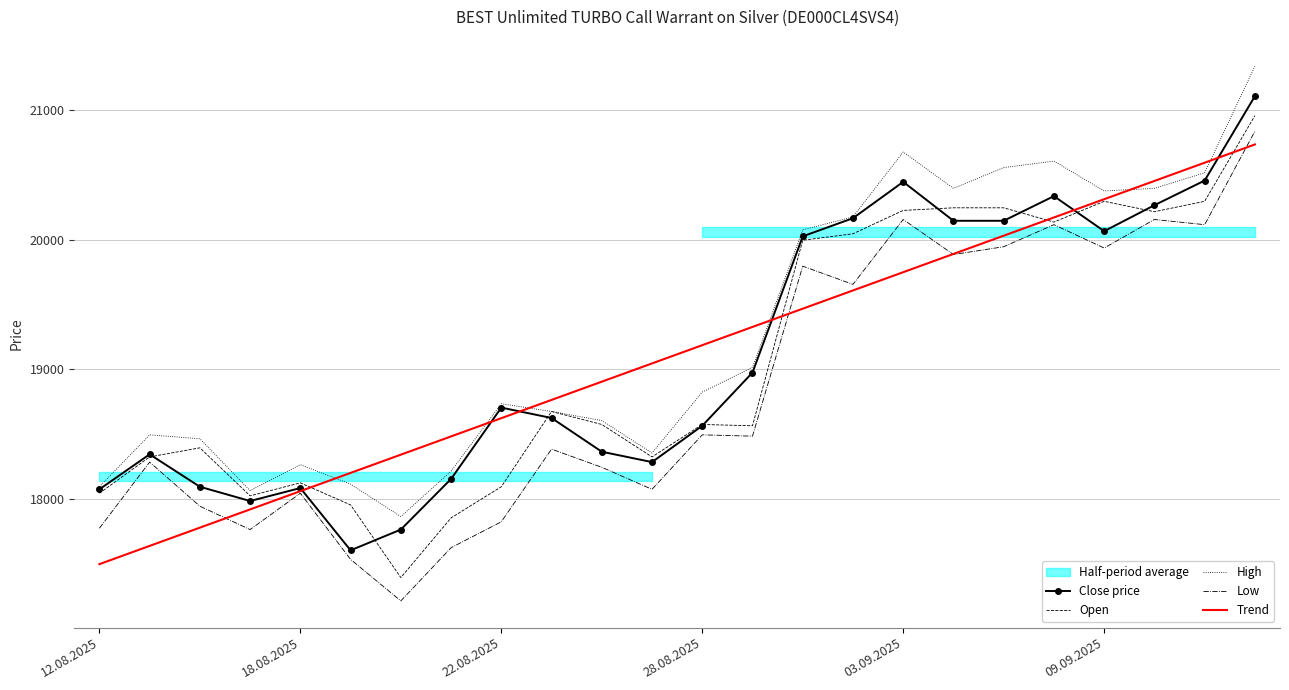

Reading left to right, extract all data points from this chart.

Close price: 18075.0	18345.0	18095.0	17985.0	18085.0	17605.0	17765.0	18155.0	18705.0	18625.0	18365.0	18285.0	18565.0	18975.0	20025.0	20165.0	20445.0	20145.0	20145.0	20335.0	20065.0	20265.0	20455.0	21105.0
Open: 18045.0	18325.0	18395.0	18025.0	18125.0	17955.0	17395.0	17855.0	18095.0	18675.0	18575.0	18325.0	18575.0	18565.0	19995.0	20045.0	20225.0	20245.0	20245.0	20135.0	20295.0	20215.0	20295.0	20955.0
High: 18095.0	18495.0	18465.0	18065.0	18265.0	18115.0	17865.0	18215.0	18735.0	18675.0	18605.0	18355.0	18825.0	19015.0	20075.0	20175.0	20675.0	20395.0	20555.0	20605.0	20375.0	20395.0	20515.0	21335.0
Low: 17775.0	18285.0	17945.0	17765.0	18045.0	17535.0	17215.0	17625.0	17825.0	18385.0	18245.0	18075.0	18495.0	18485.0	19795.0	19655.0	20155.0	19885.0	19945.0	20115.0	19935.0	20155.0	20115.0	20835.0
Trend: 17498.4	17639.1	17779.7	17920.4	18061.0	18201.7	18342.3	18482.9	18623.6	18764.2	18904.9	19045.5	19186.2	19326.8	19467.4	19608.1	19748.7	19889.4	20030.0	20170.7	20311.3	20451.9	20592.6	20733.2